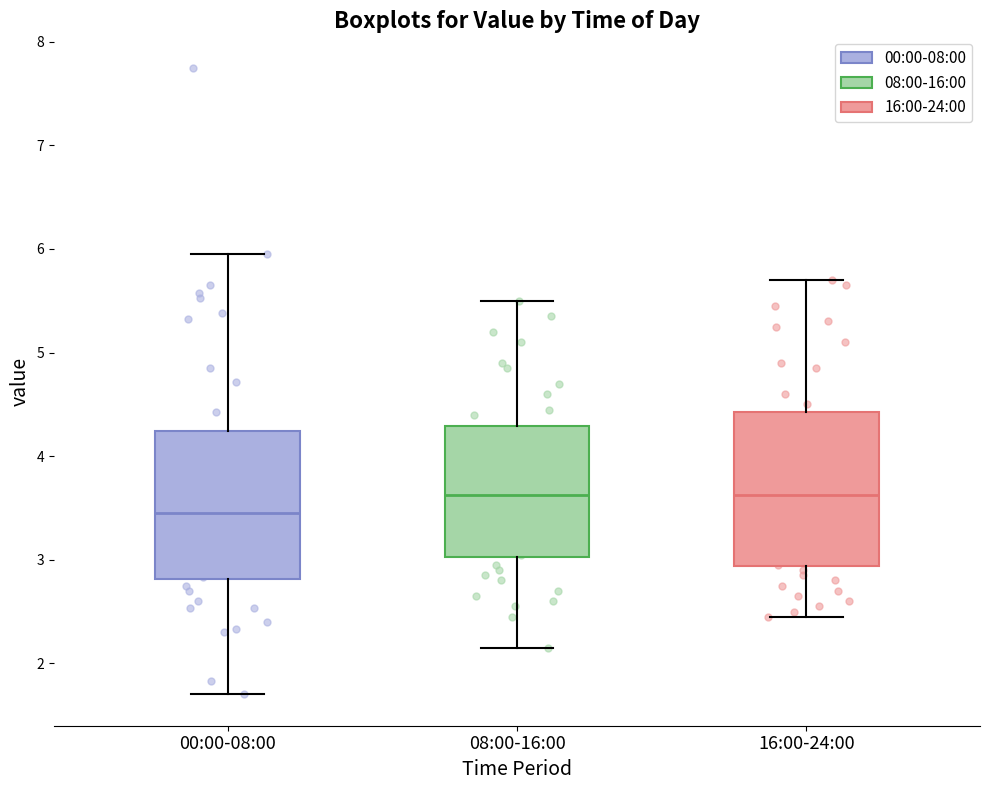

Reading left to right, transcribe this box plot: for each box, give where its median line is, the range the box spans, and where its two whiskers end, as read against the y-axis. The values are not printed on the chart, so give them approximately, as read against the axis.

00:00-08:00: median 3.5, box 2.8 to 4.2, whiskers 1.7 to 6.0
08:00-16:00: median 3.6, box 3.0 to 4.3, whiskers 2.2 to 5.5
16:00-24:00: median 3.6, box 2.9 to 4.4, whiskers 2.5 to 5.7